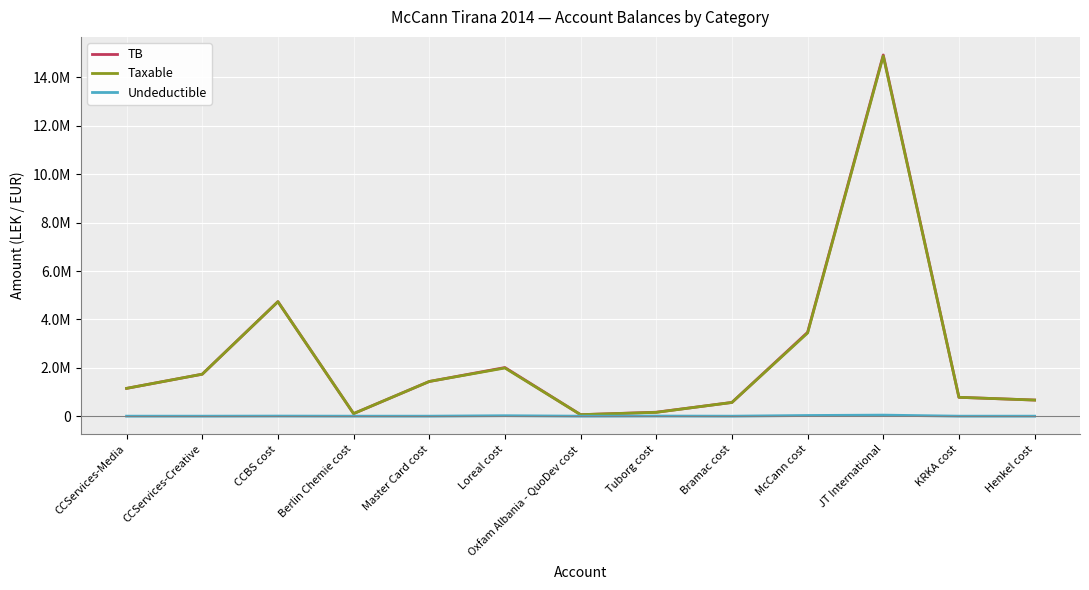

The Taxable series shows 420310.8 at Henkel cost. True or false?

False